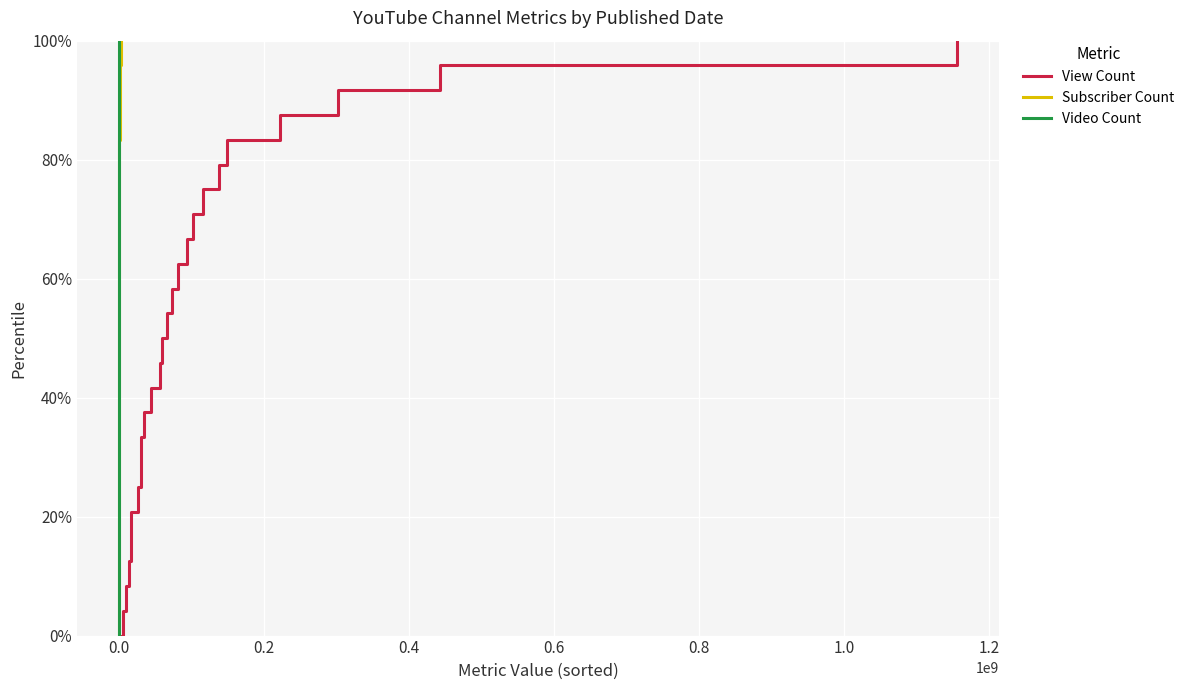

The value of View Count at 11 is 67.6. True or false?

False